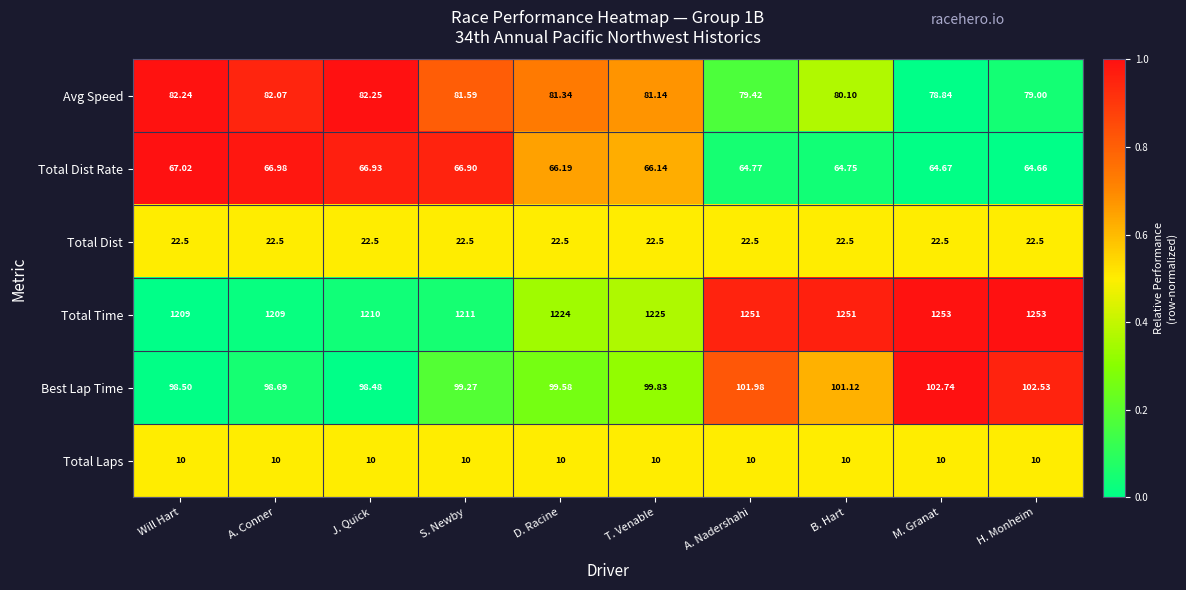

Which series has the largest range (max minus min)?

Total Time